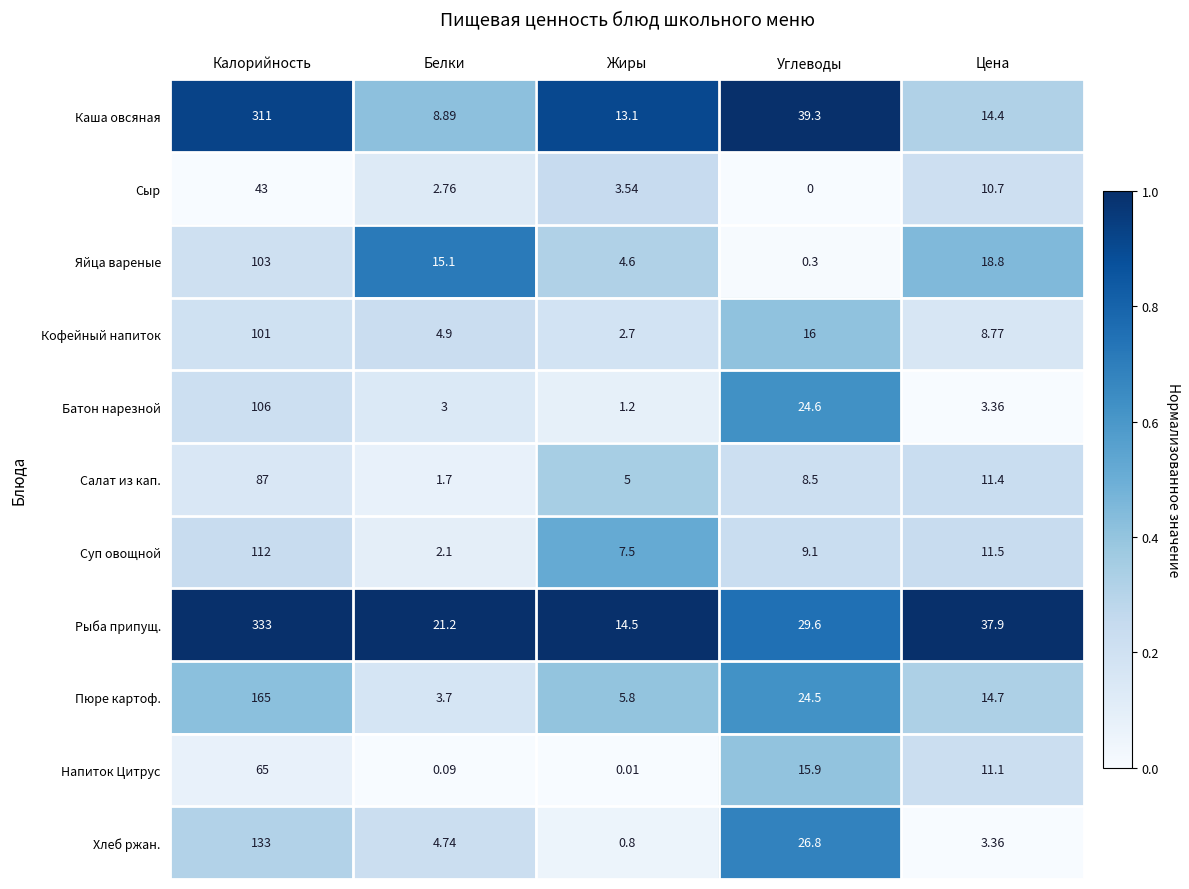

What is the maximum value shown in the chart?

333.0